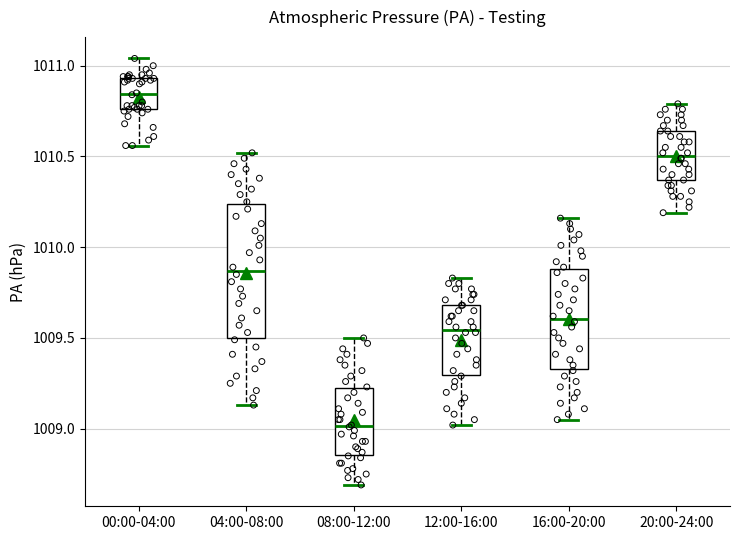

Which box has the lowest median line?

08:00-12:00